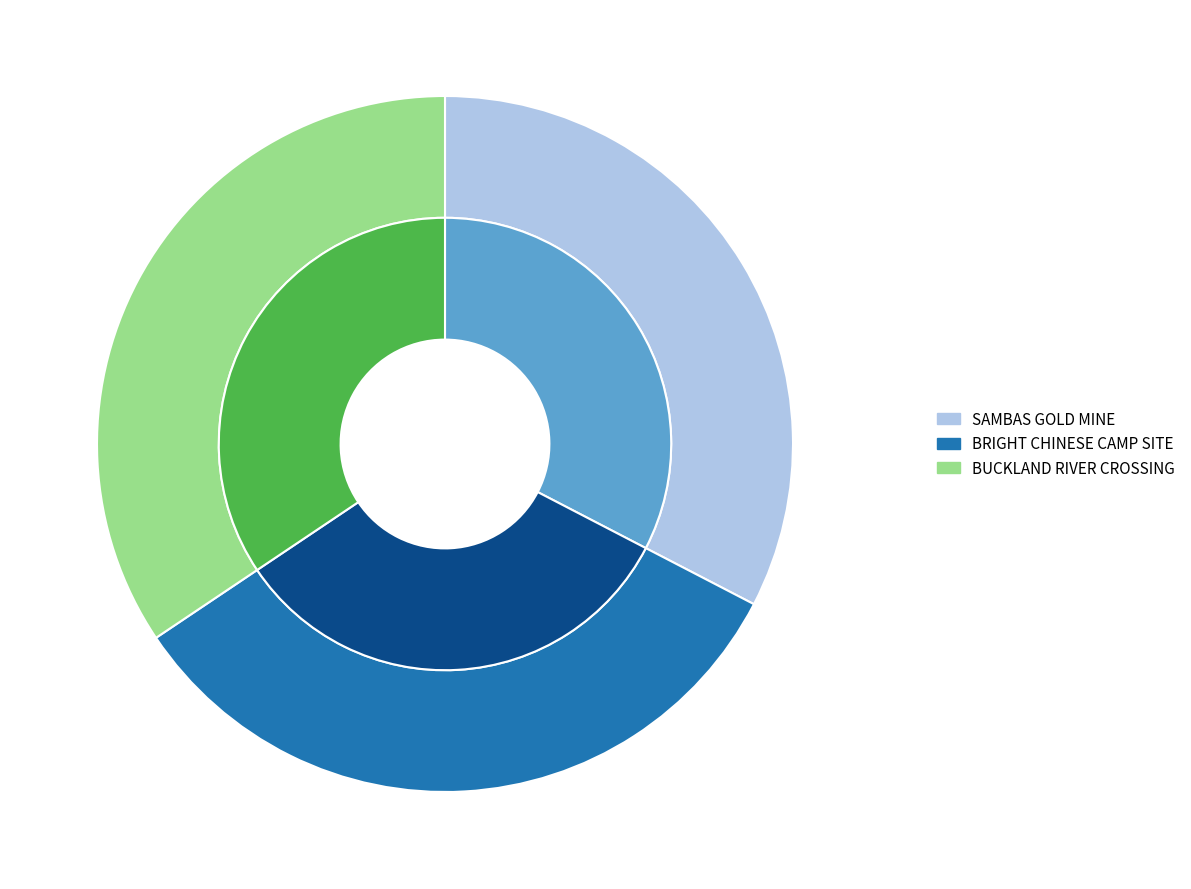

To the nearest percent, what percentage of the pie is BRIGHT CHINESE CAMP SITE?

33%